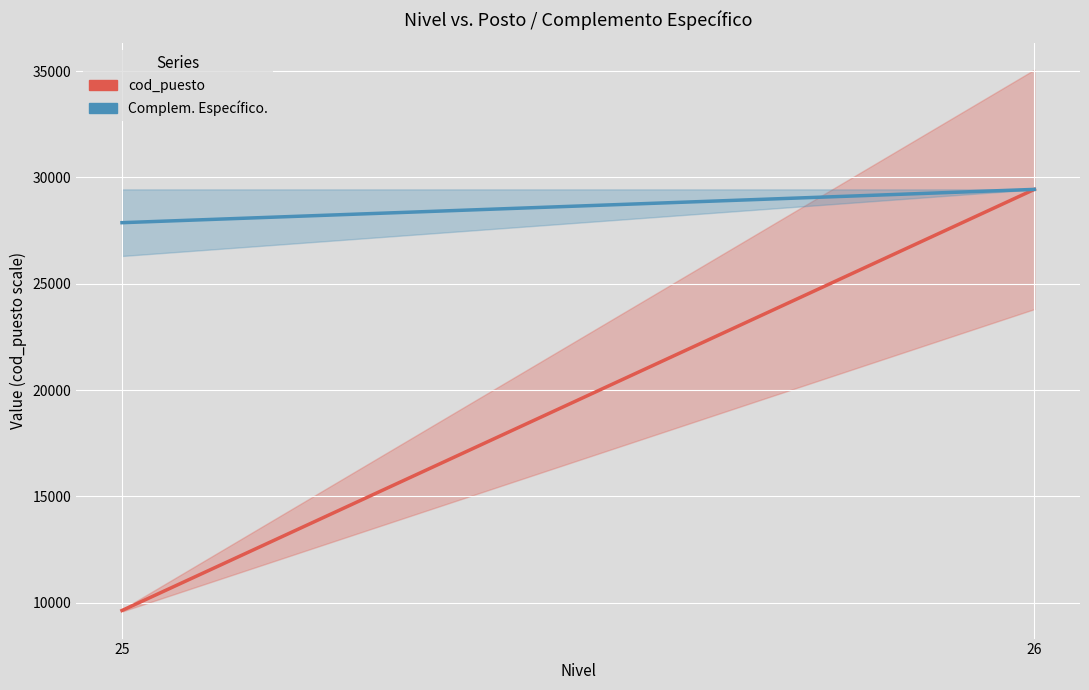

What is the value of the Complem. Específico. point at the 2nd from the left?

29436.0